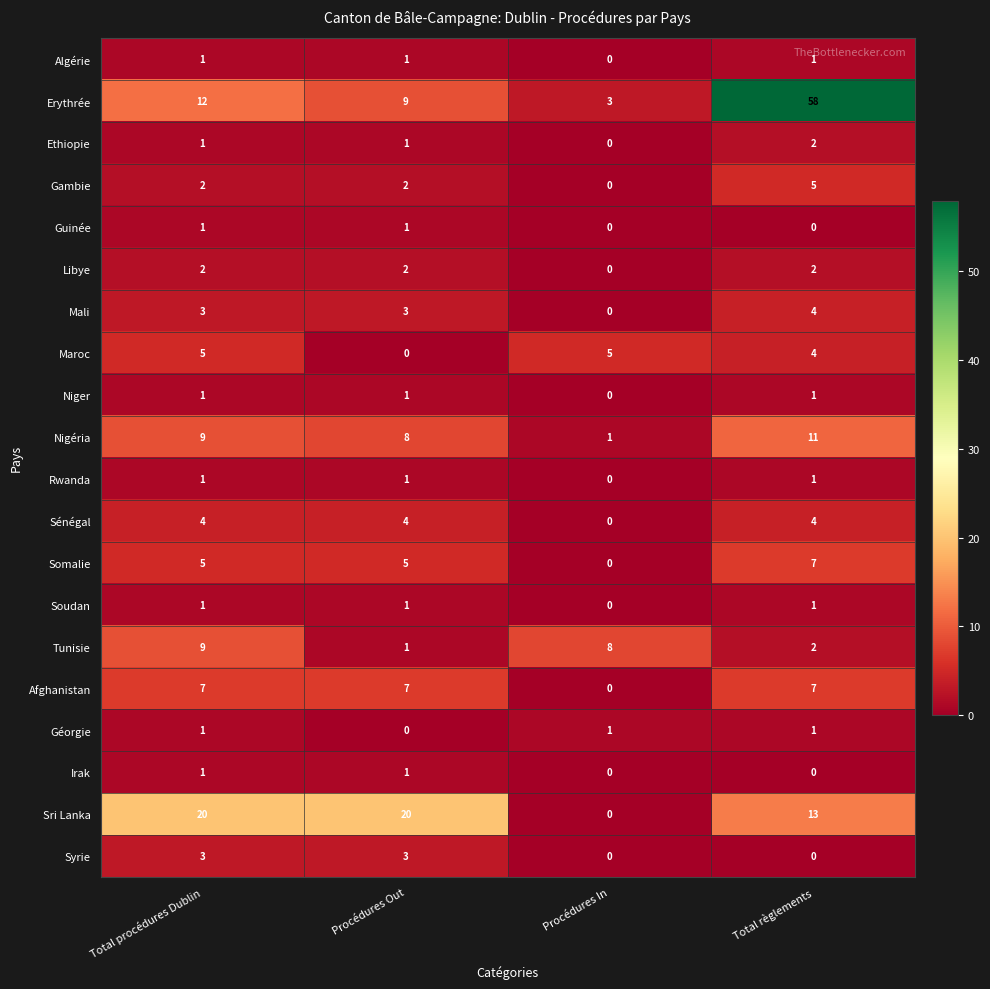

How many values in Ethiopie are above zero?

3